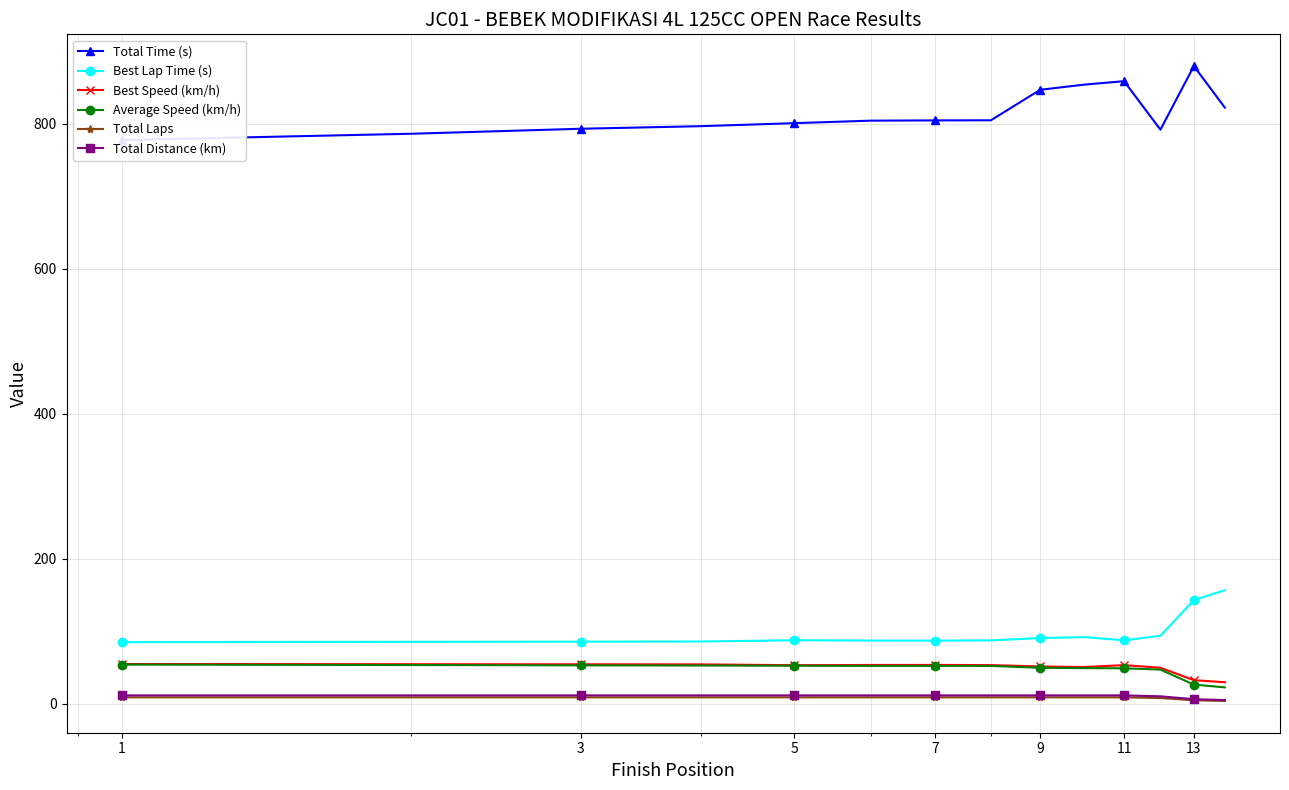

What is the value of the Total Distance (km) point at the 13th from the left?

6.5